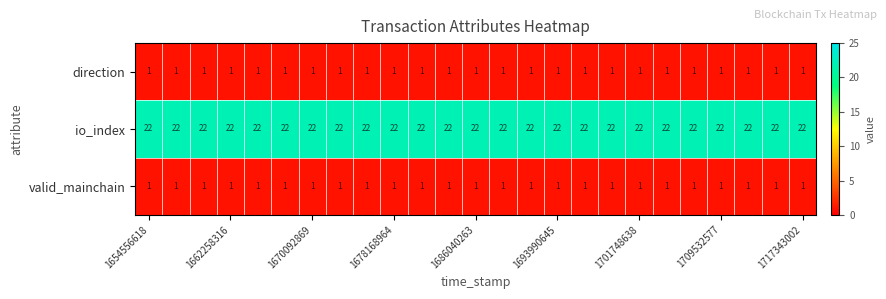

Which series has the largest total across all categories?

io_index